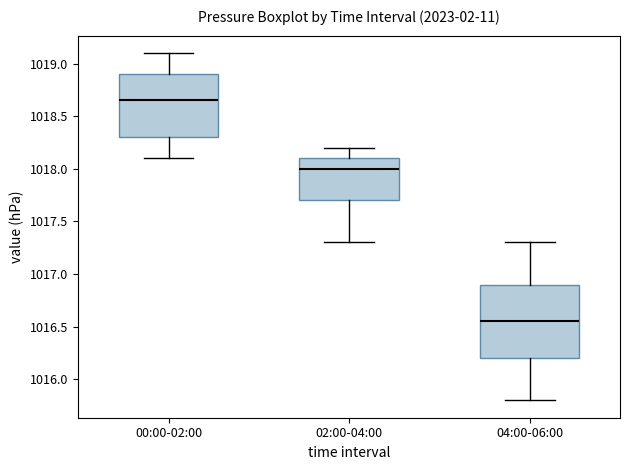

Comparing the boxes themselves (not the whiskers), which one is the tallest?

04:00-06:00